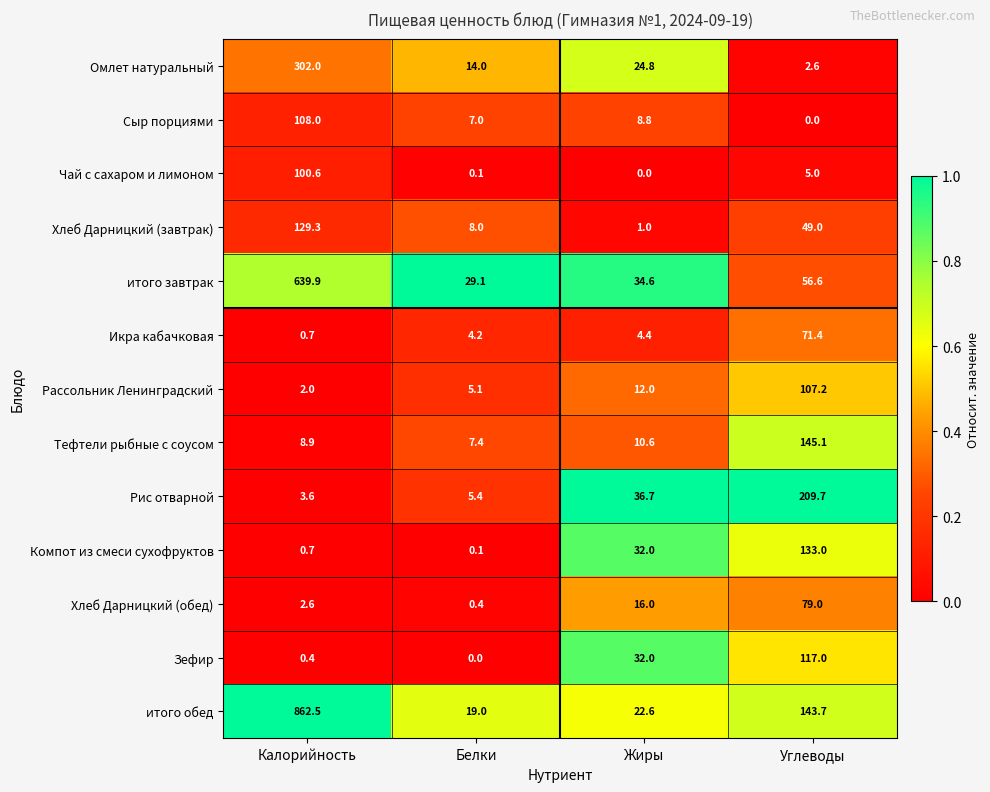

What is the difference between the maximum and second lowest values in the Зефир series?

116.6